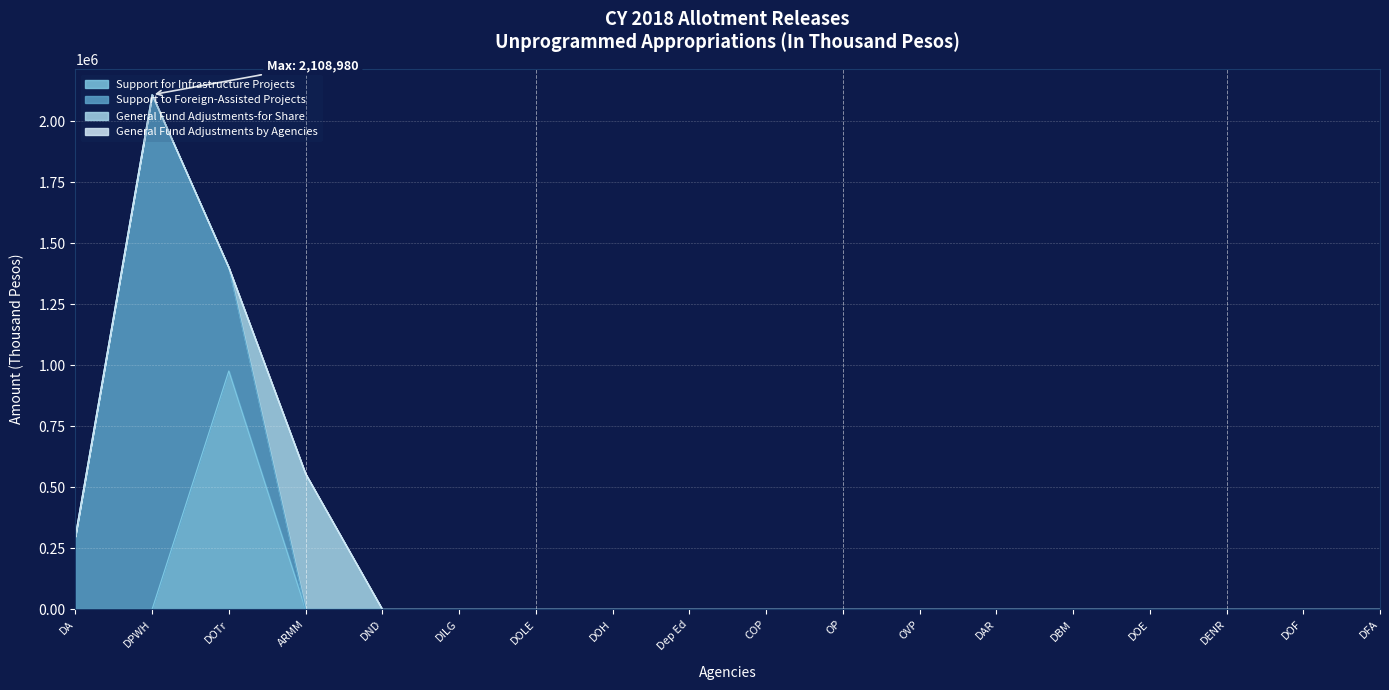

Is the value of Support to Foreign-Assisted Projects at DOH greater than the value of General Fund Adjustments-for Share at DOH?

No